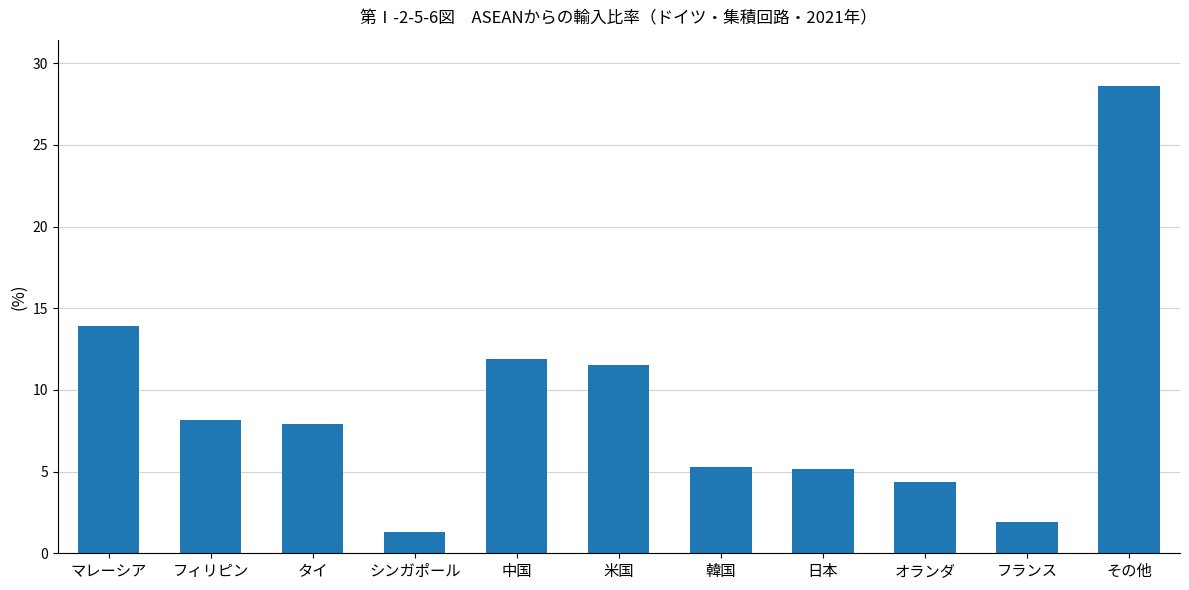

What is the change in value from 中国 to 韓国?

-6.6